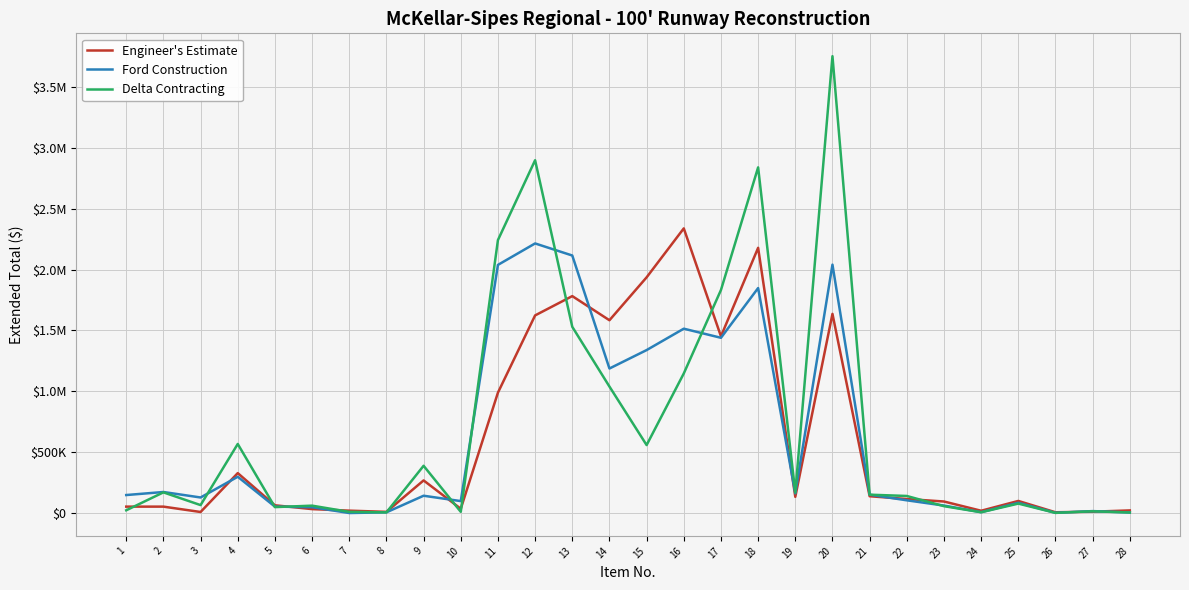

What is the value of the Delta Contracting point at the 13th from the left?

1530000.0